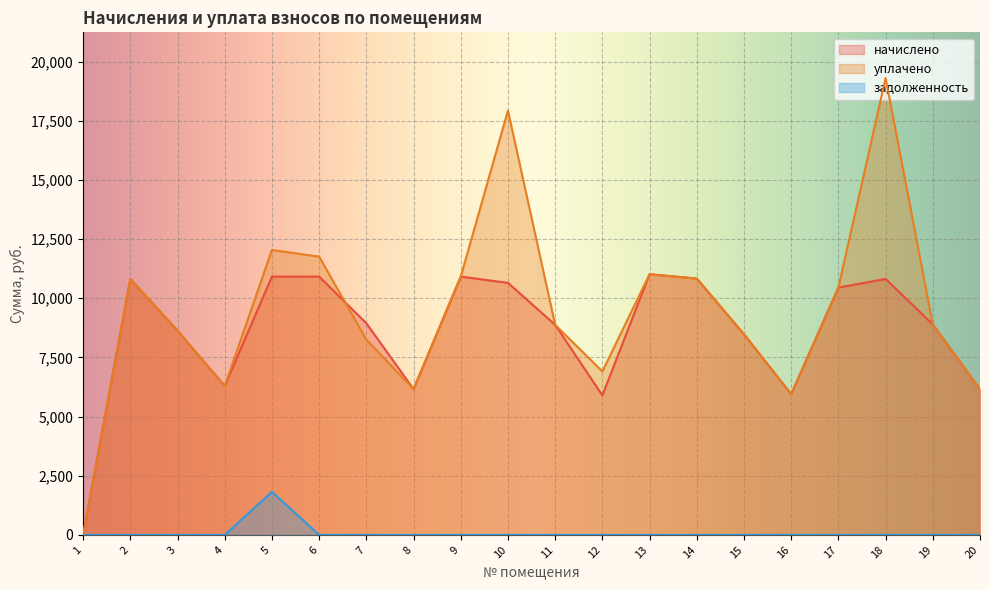

What value does the начислено series have at 12?

5895.4